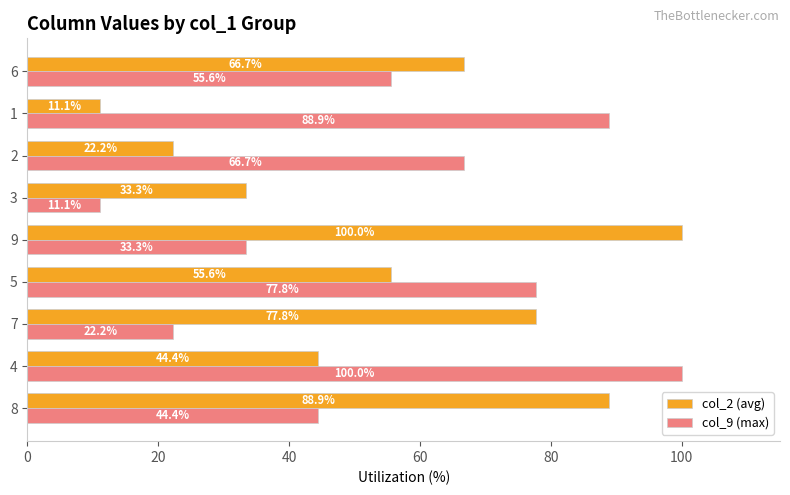

At how many categories does at least one series exceed 51?

8